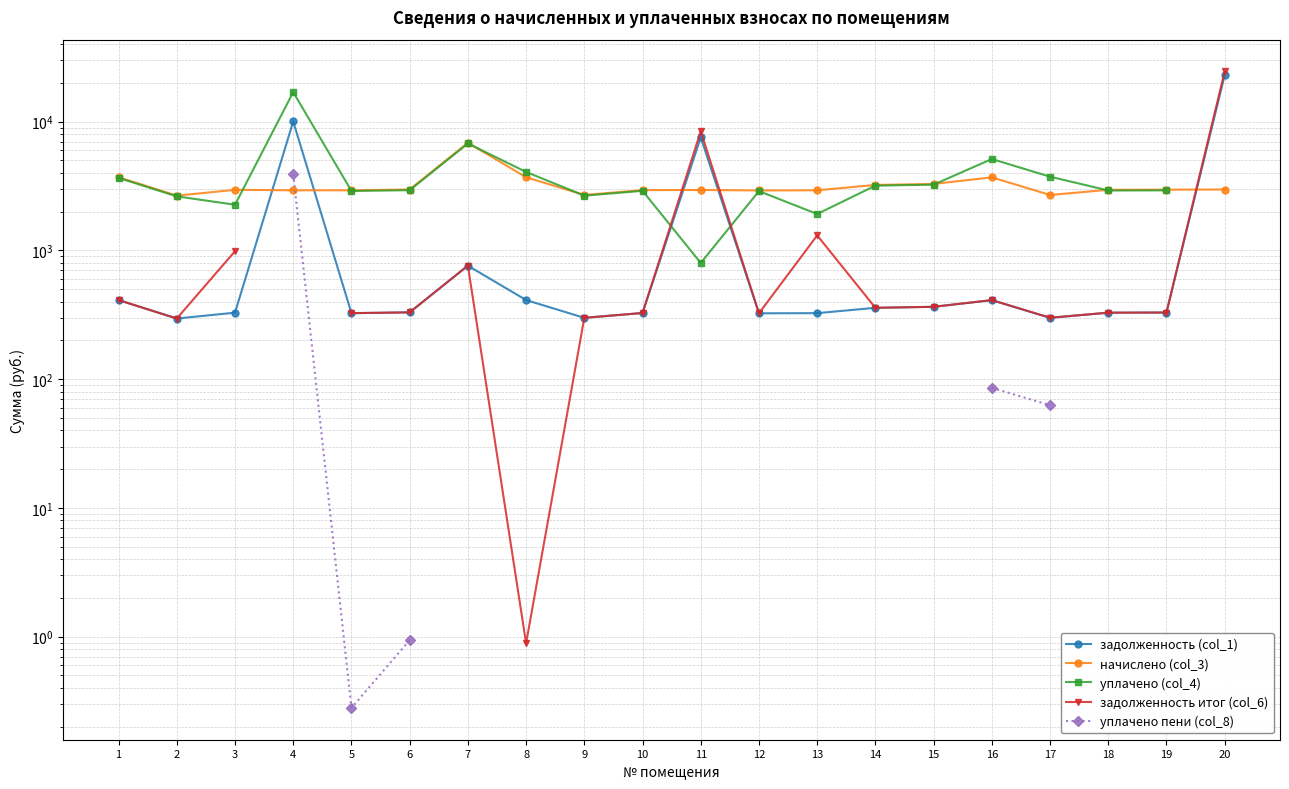

Which series has the largest total across all categories?

начислено (col_3)